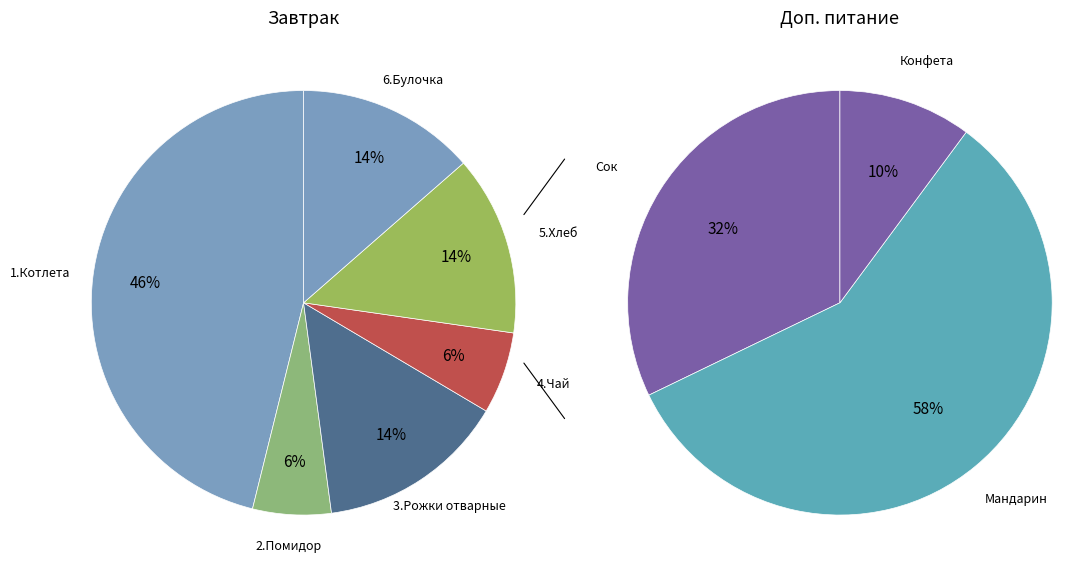

Approximately how many times larger is the value at 3.Рожки отварные с маслом compared to 4.Чай с лимоном?

2.3